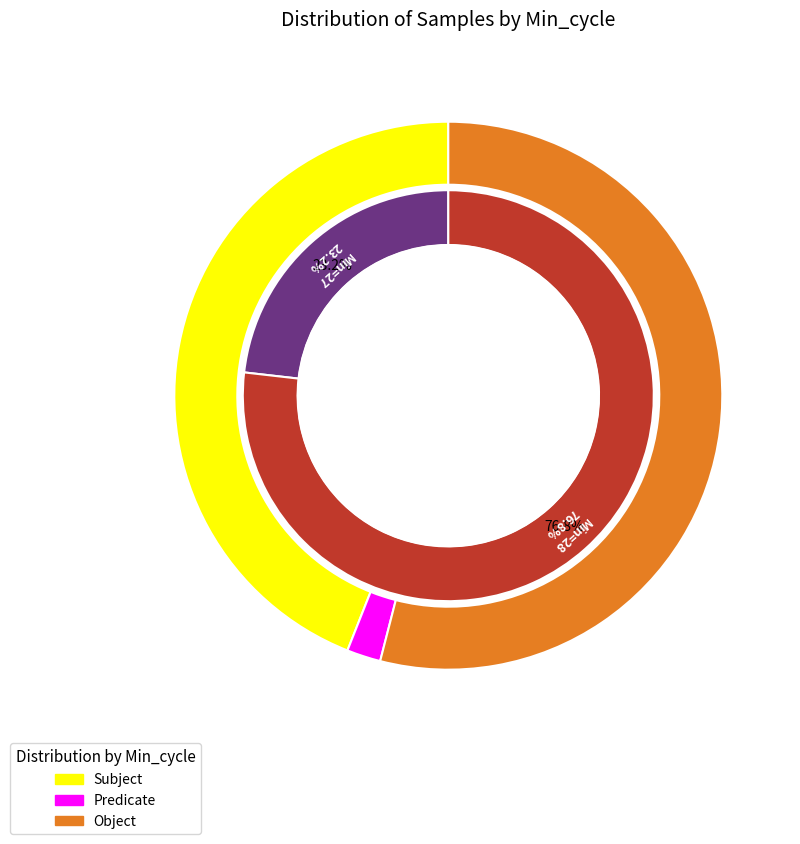

Is 28 the majority of the pie?

No